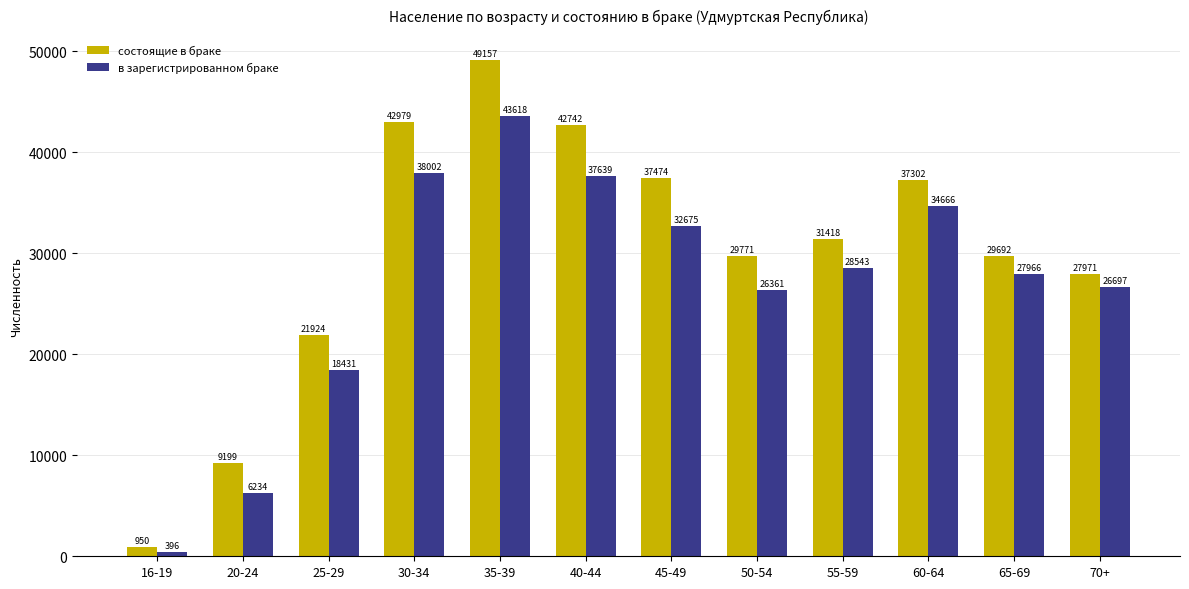

The value of состоящие в браке at 35-39 is 49157. True or false?

True